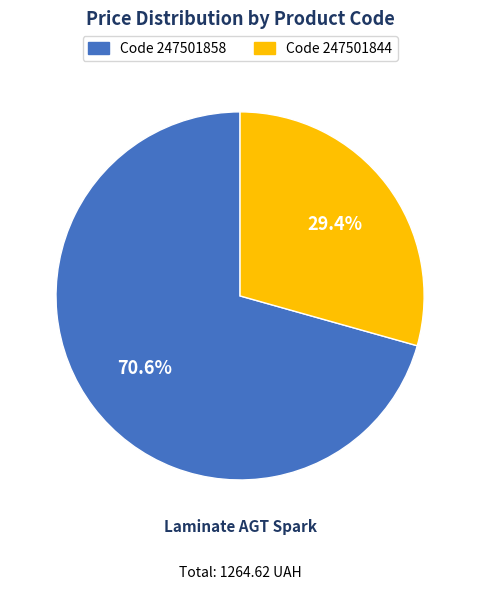

Count the number of slices in the pie.

2